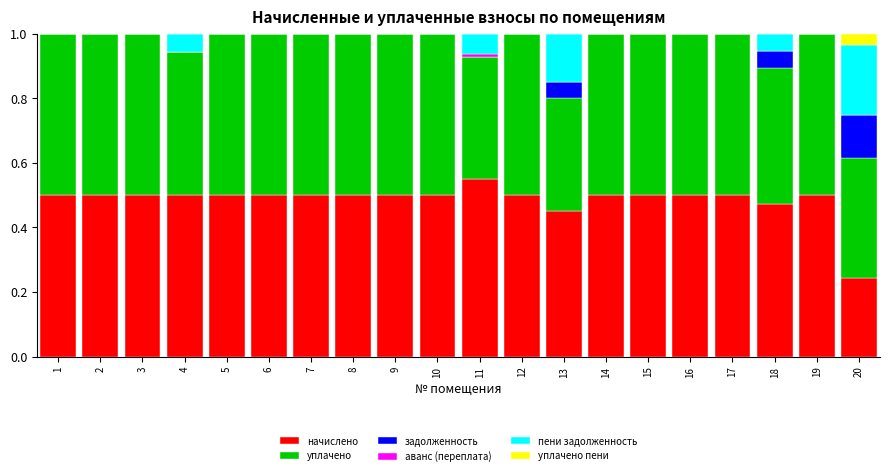

What is the total value across all series at 18?

1.0